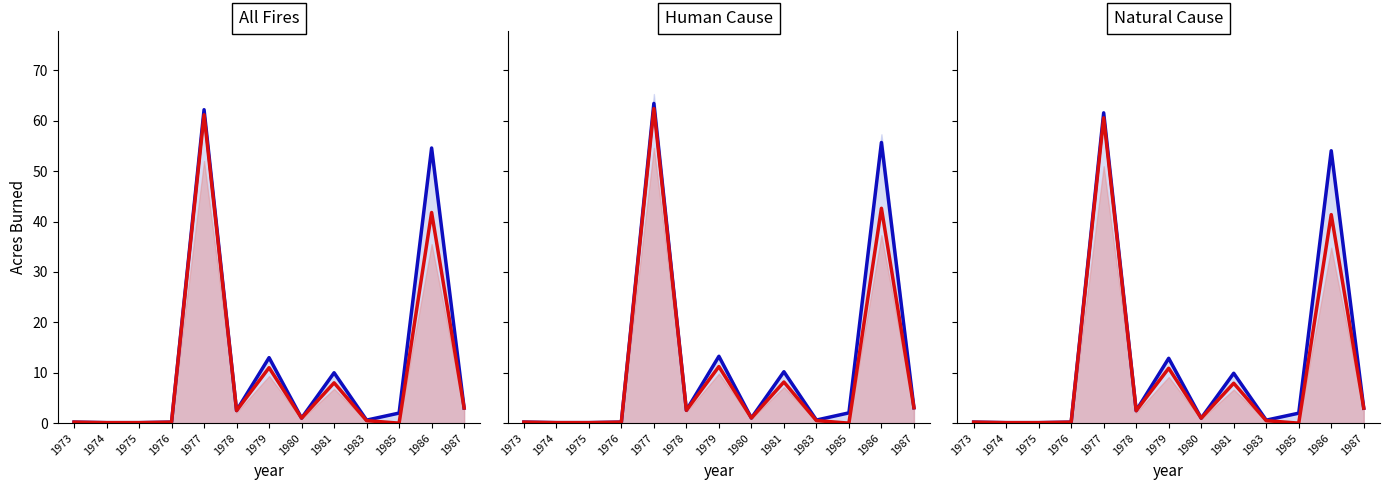

The value of Total acres at 1977 is 62.2. True or false?

True